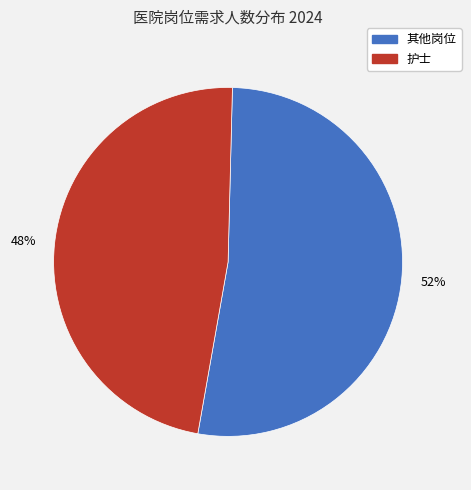

What is the smallest slice in the pie chart?

护士